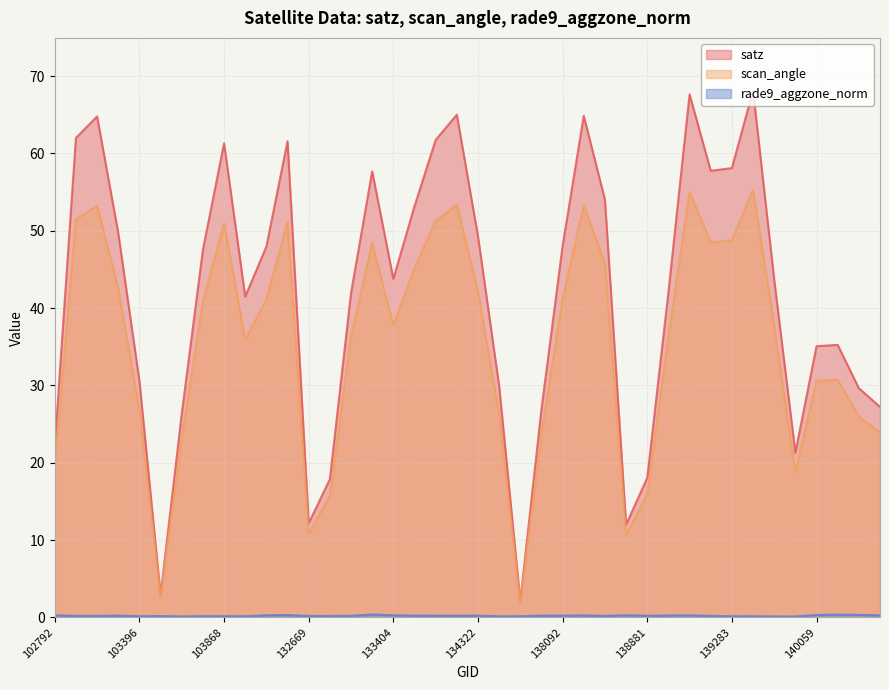

True or false: scan_angle and rade9_aggzone_norm intersect in this chart.

False